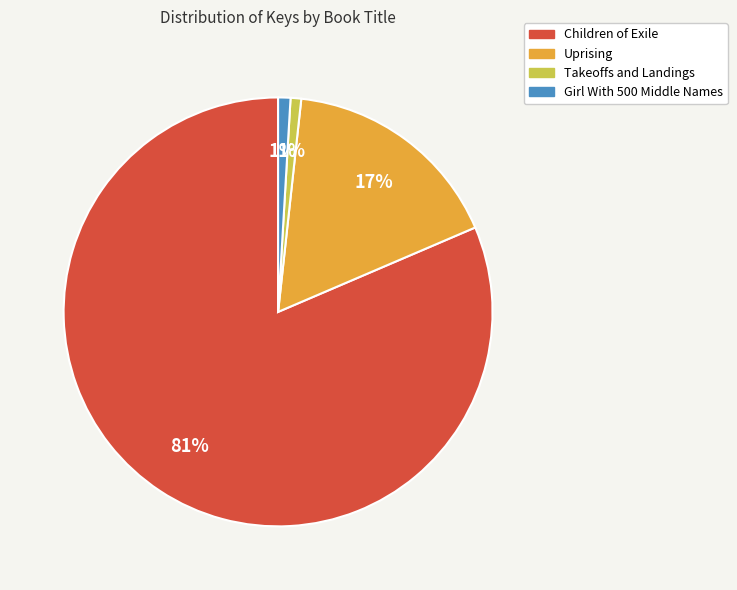

The Children of Exile slice represents 81% of the pie. True or false?

True